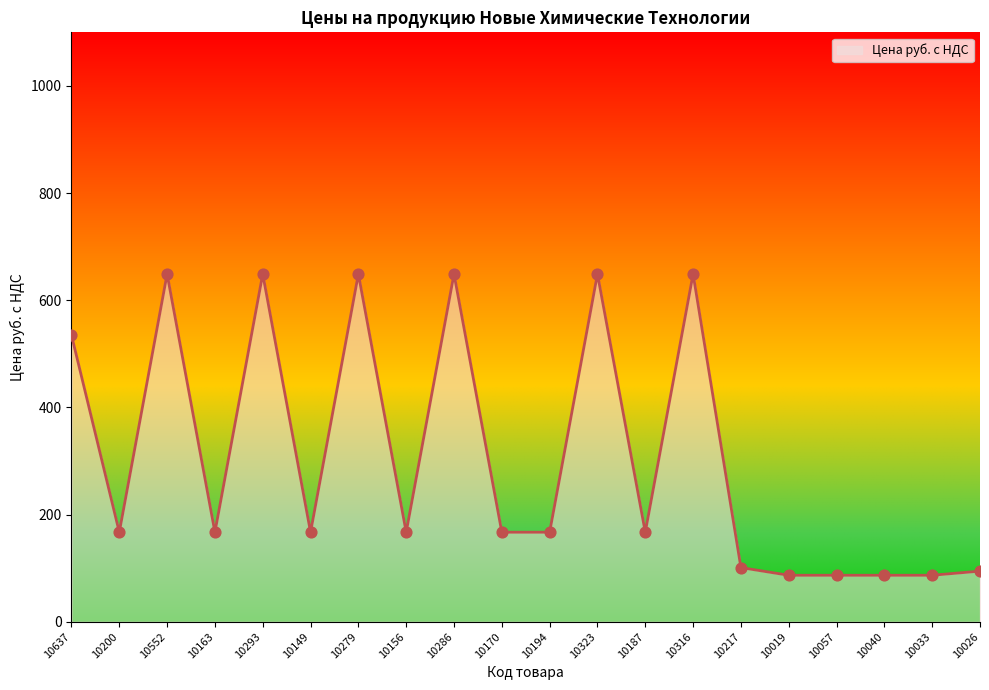

Between 10149 and 10316, which is larger?

10316